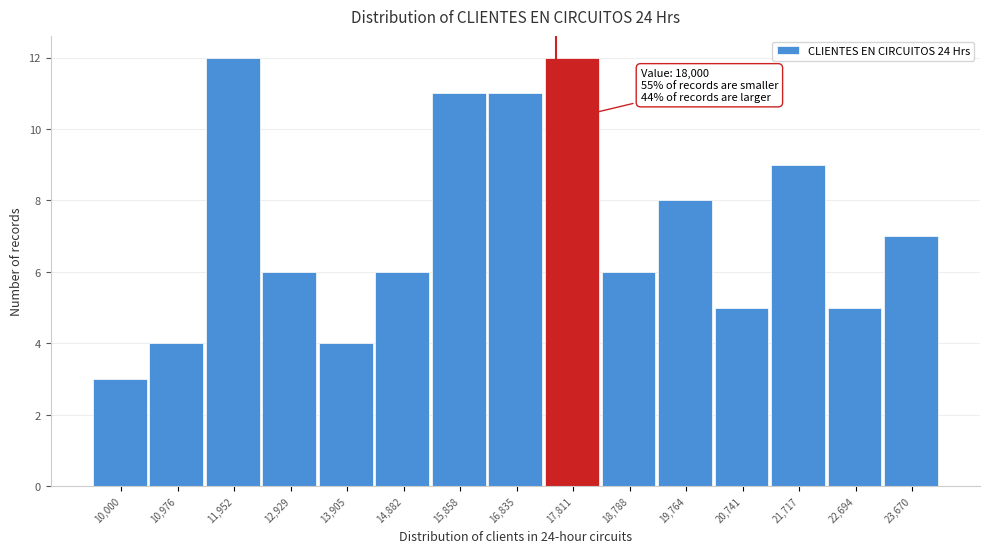

Reading right to left, list all the values displayed in this chart.

7	5	9	5	8	6	12	11	11	6	4	6	12	4	3